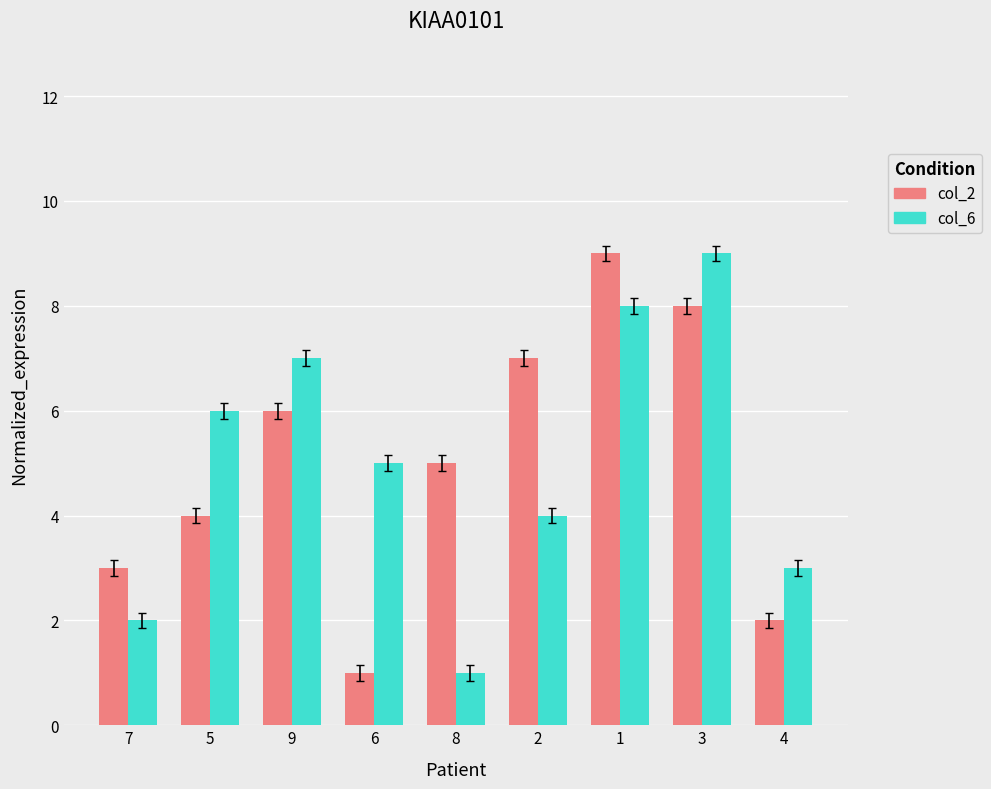

What is the label of the 5th bar from the right?

8